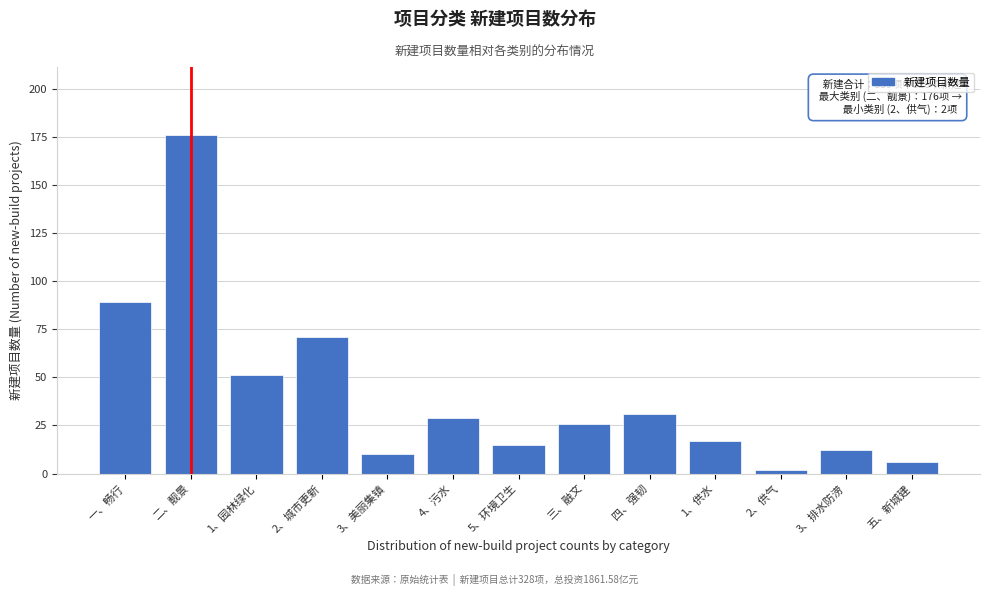

Reading right to left, extract all data points from this chart.

五、新城建=6	3、排水防涝=12	2、供气=2	1、供水=17	四、强韧=31	三、融文=26	5、环境卫生=15	4、污水=29	3、美丽集镇=10	2、城市更新=71	1、园林绿化=51	二、靓景=176	一、畅行=89